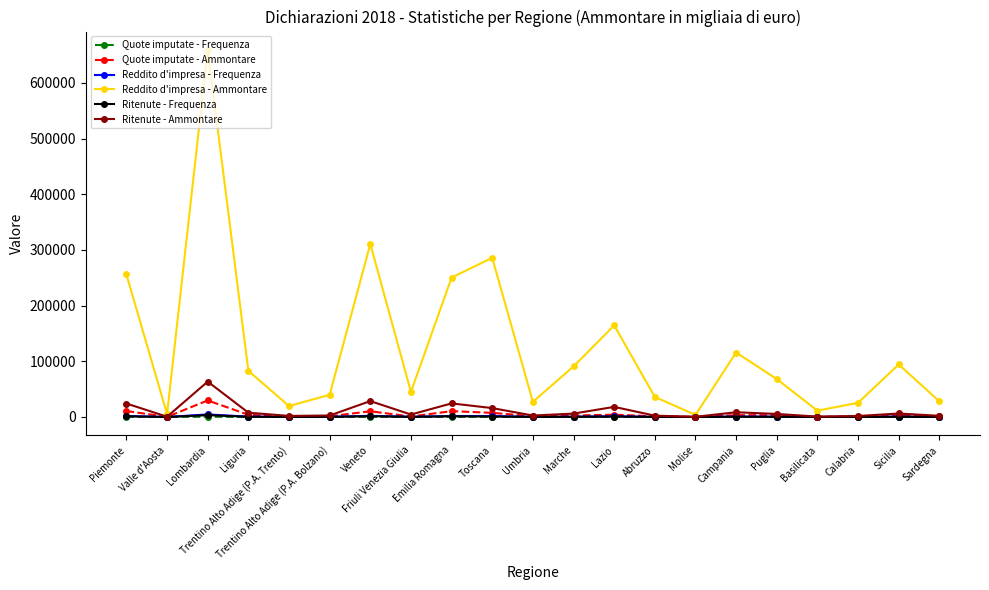

What is the greatest value displayed?

659299